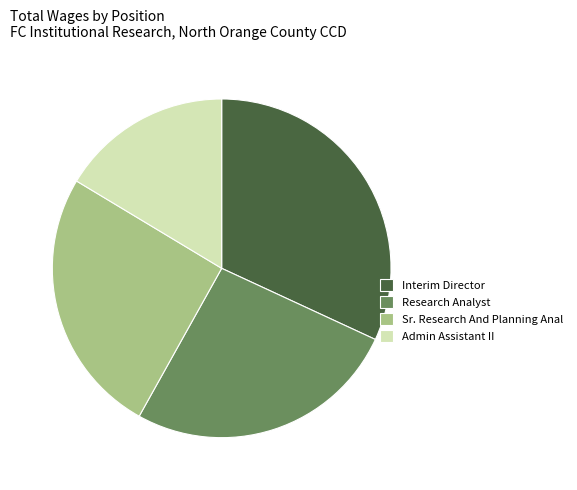

Which slice is the smallest?

Admin Assistant II